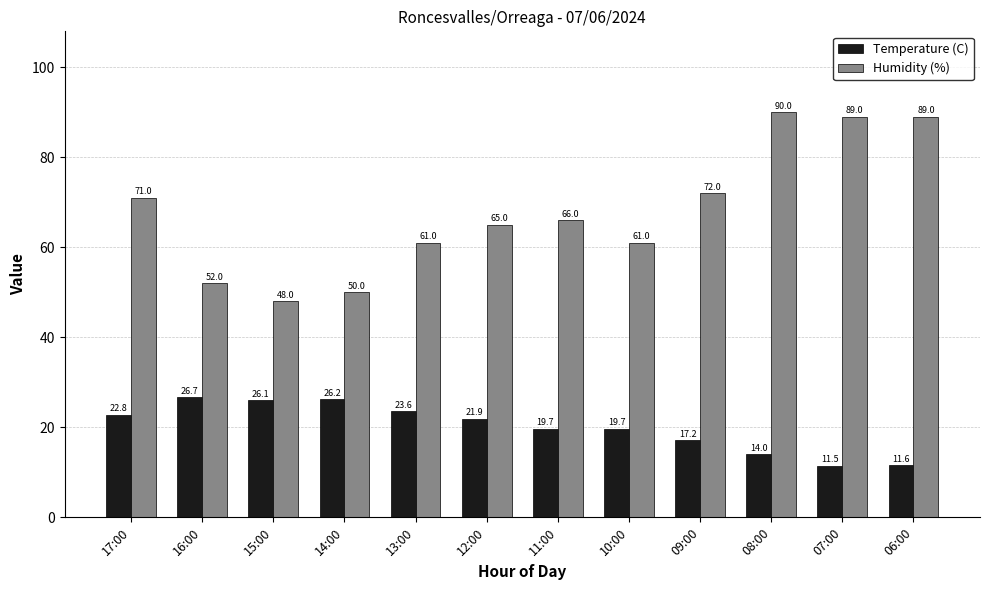

The Temperature (C) series shows 5.7 at 06:00. True or false?

False